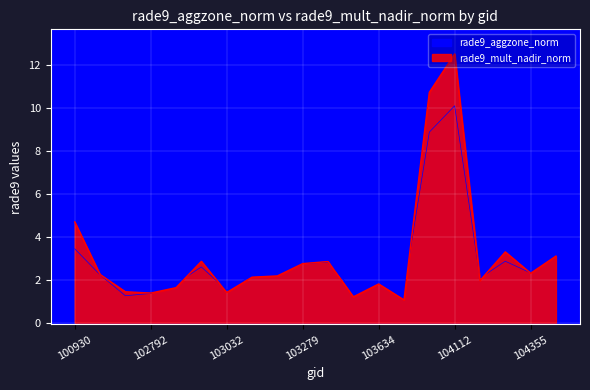

What are all the series names shown in the legend?

rade9_aggzone_norm, rade9_mult_nadir_norm